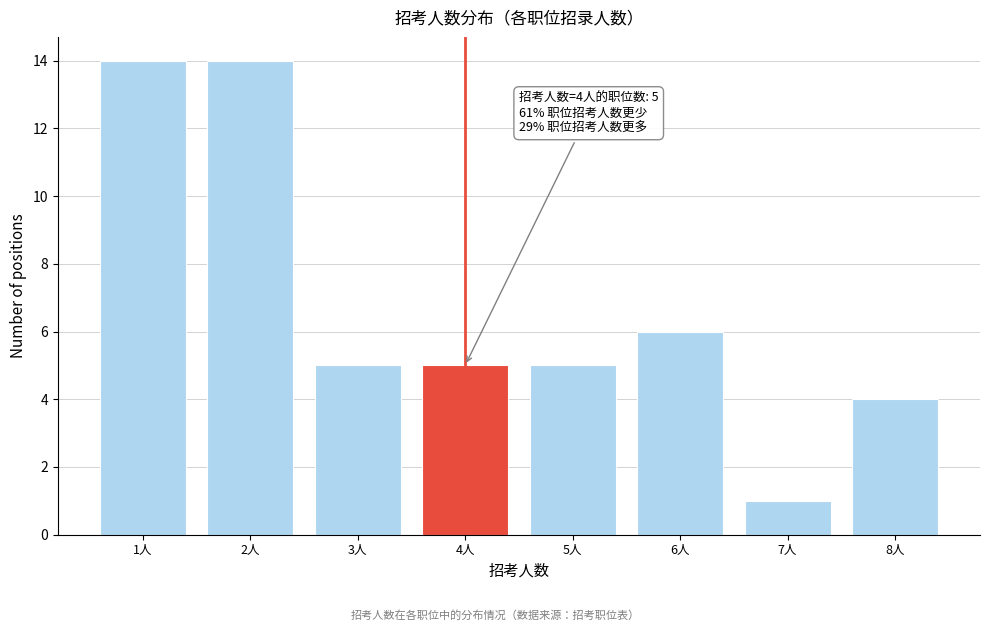

Reading left to right, what are all the values shown in this chart?

1人=14	2人=14	3人=5	4人=5	5人=5	6人=6	7人=1	8人=4